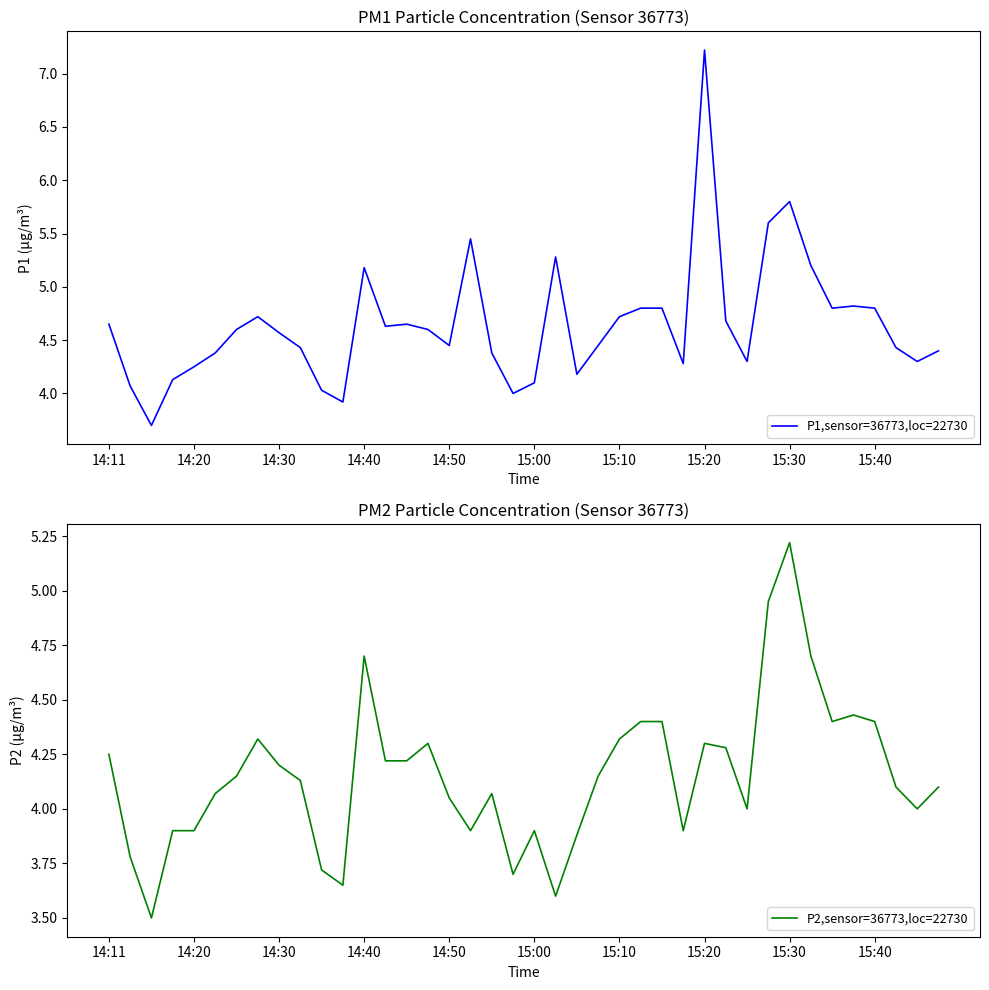

What is the lowest value of the P1,sensor=36773,loc=22730 series?

3.7